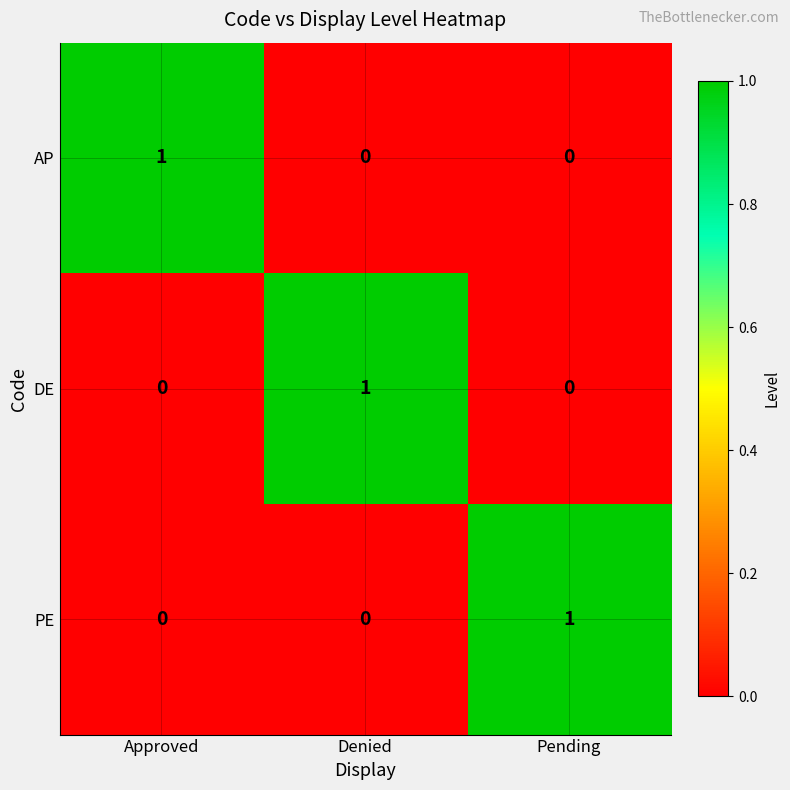

The value of DE at Approved is 0. True or false?

True